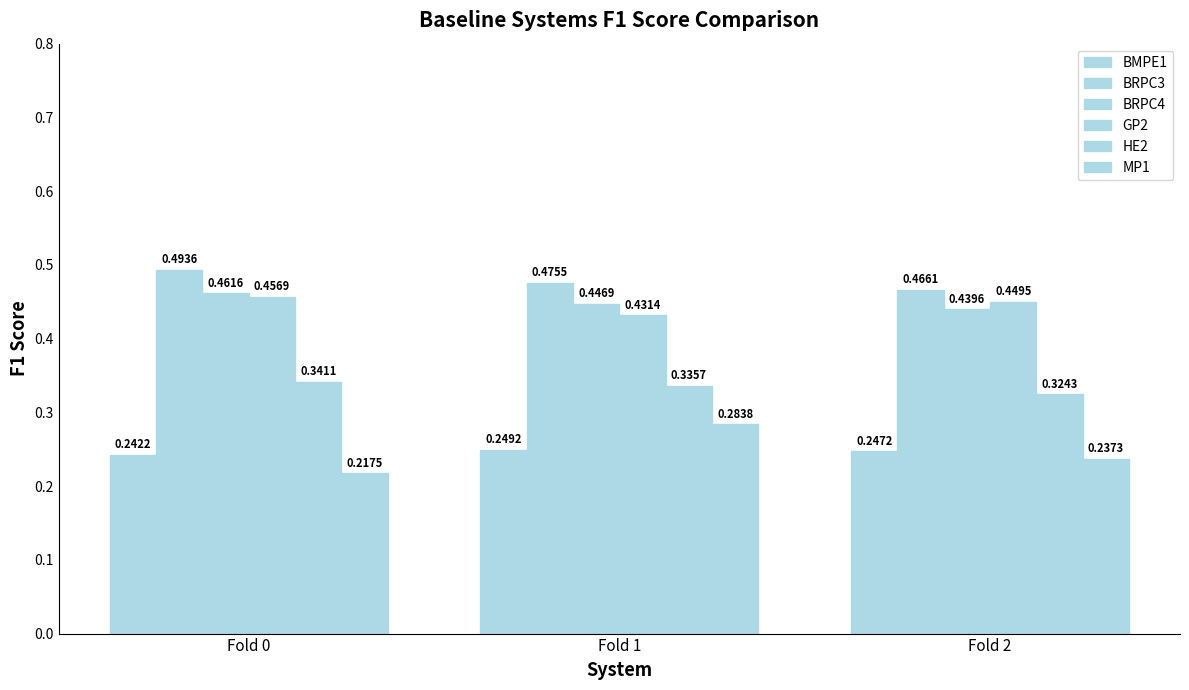

Reading left to right, what are all the values shown in this chart?

BMPE1: 0.2	0.2	0.2
BRPC3: 0.5	0.5	0.5
BRPC4: 0.5	0.4	0.4
GP2: 0.5	0.4	0.4
HE2: 0.3	0.3	0.3
MP1: 0.2	0.3	0.2